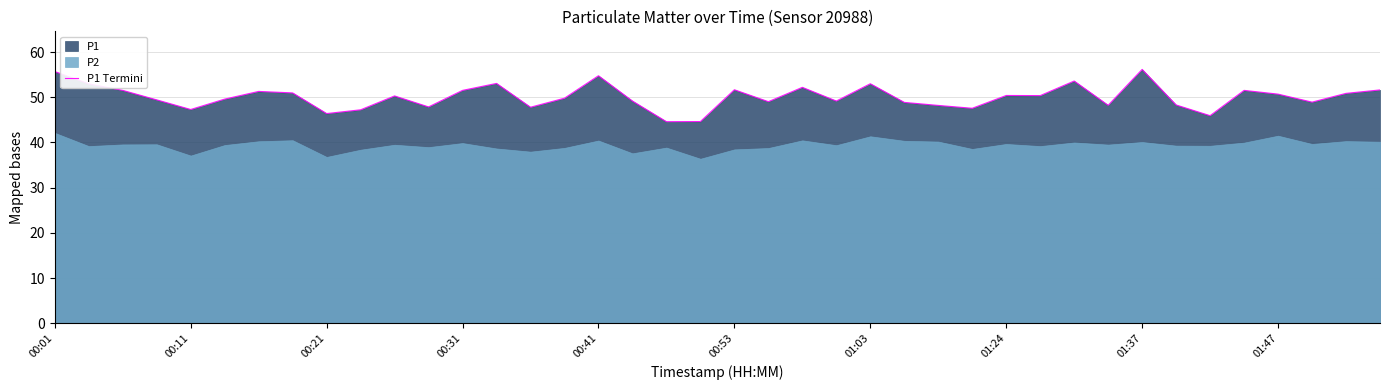

The value at 31 is 48.2. True or false?

True